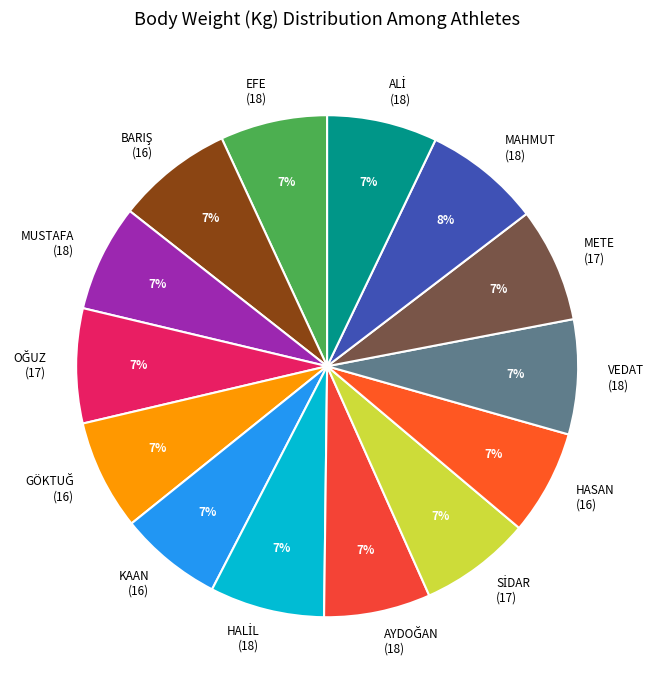

To the nearest percent, what is the difference between the largest and smallest slice percentages?

1%